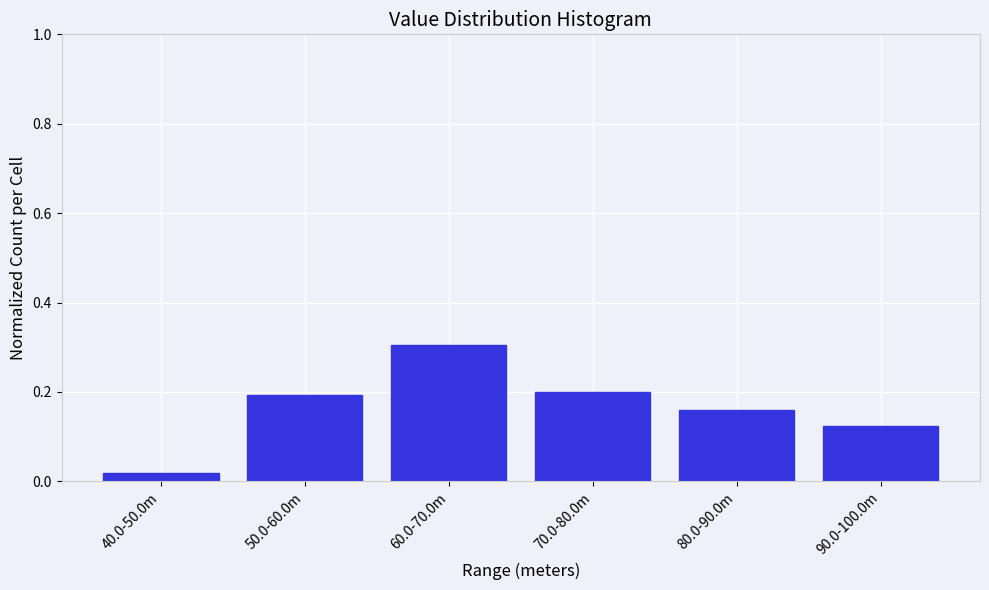

Which has a higher value, 90.0-100.0m or 80.0-90.0m?

80.0-90.0m